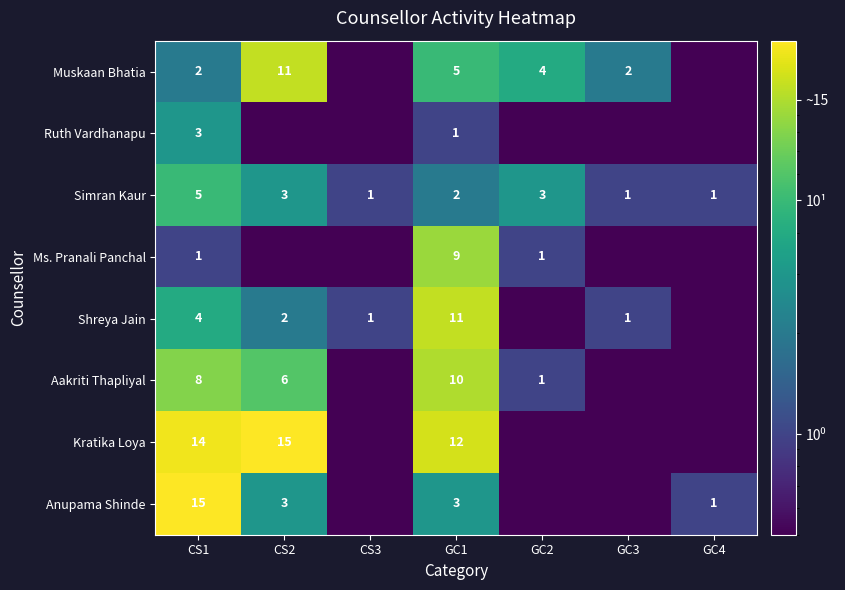

True or false: Simran Kaur has a value of 2.0 at GC1.

True